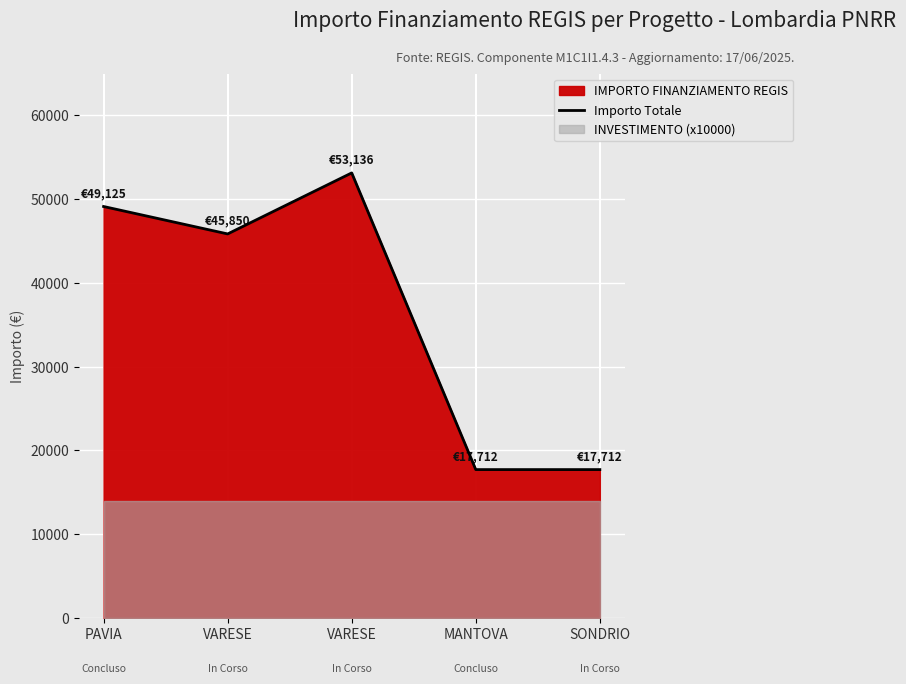

How many points are higher than both their immediate neighbors (excluding endpoints)?

1